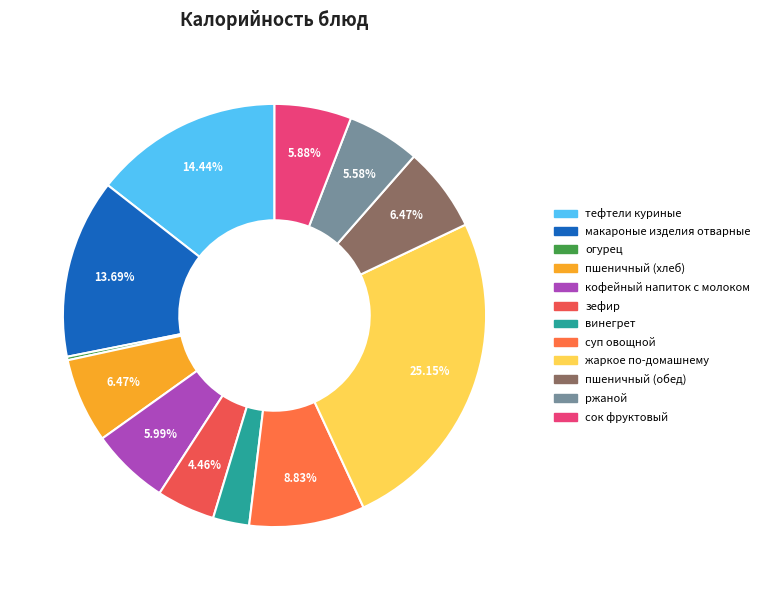

To the nearest percent, what is the average slice percentage?

8%